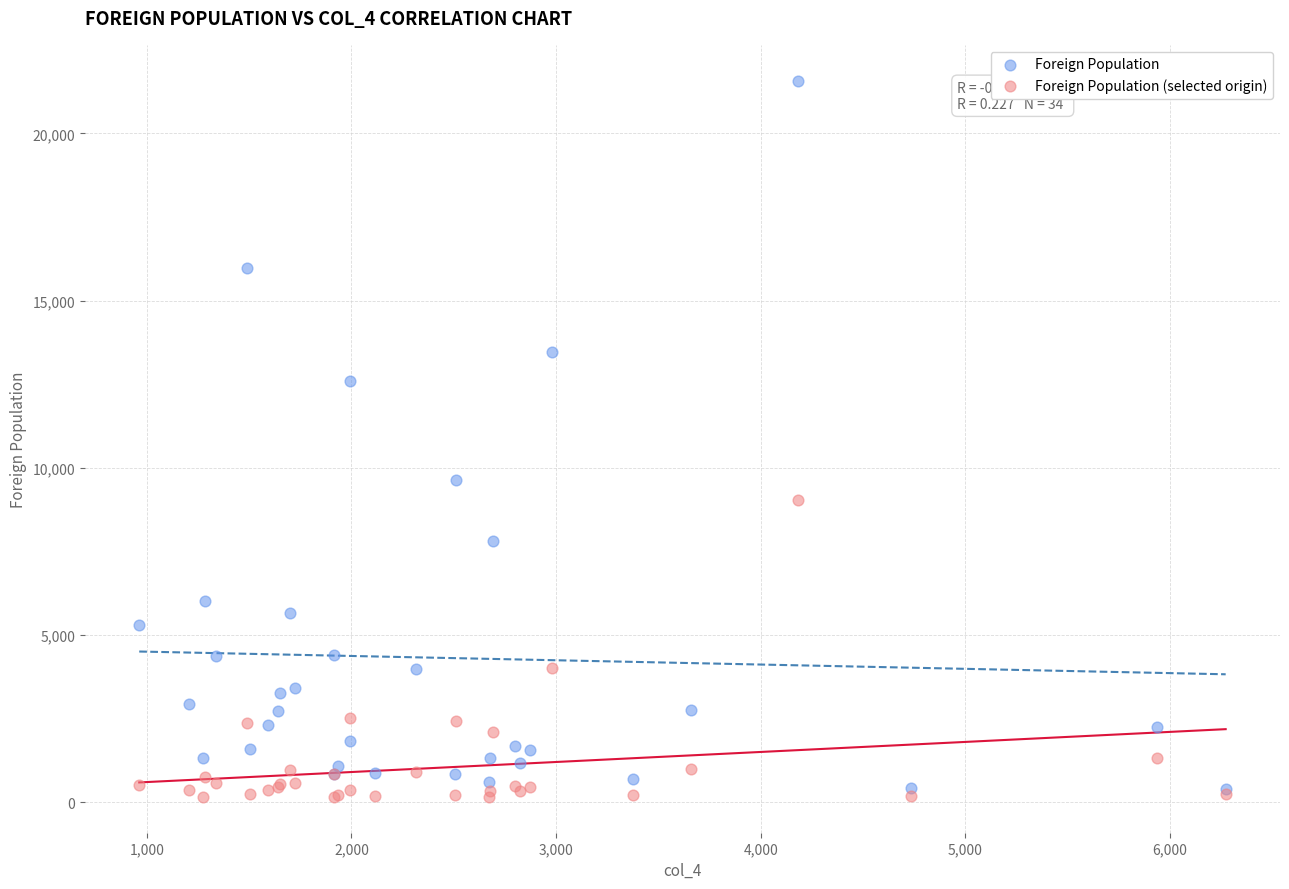

Which series contains the lowest Y value?

Foreign Population (selected origin)